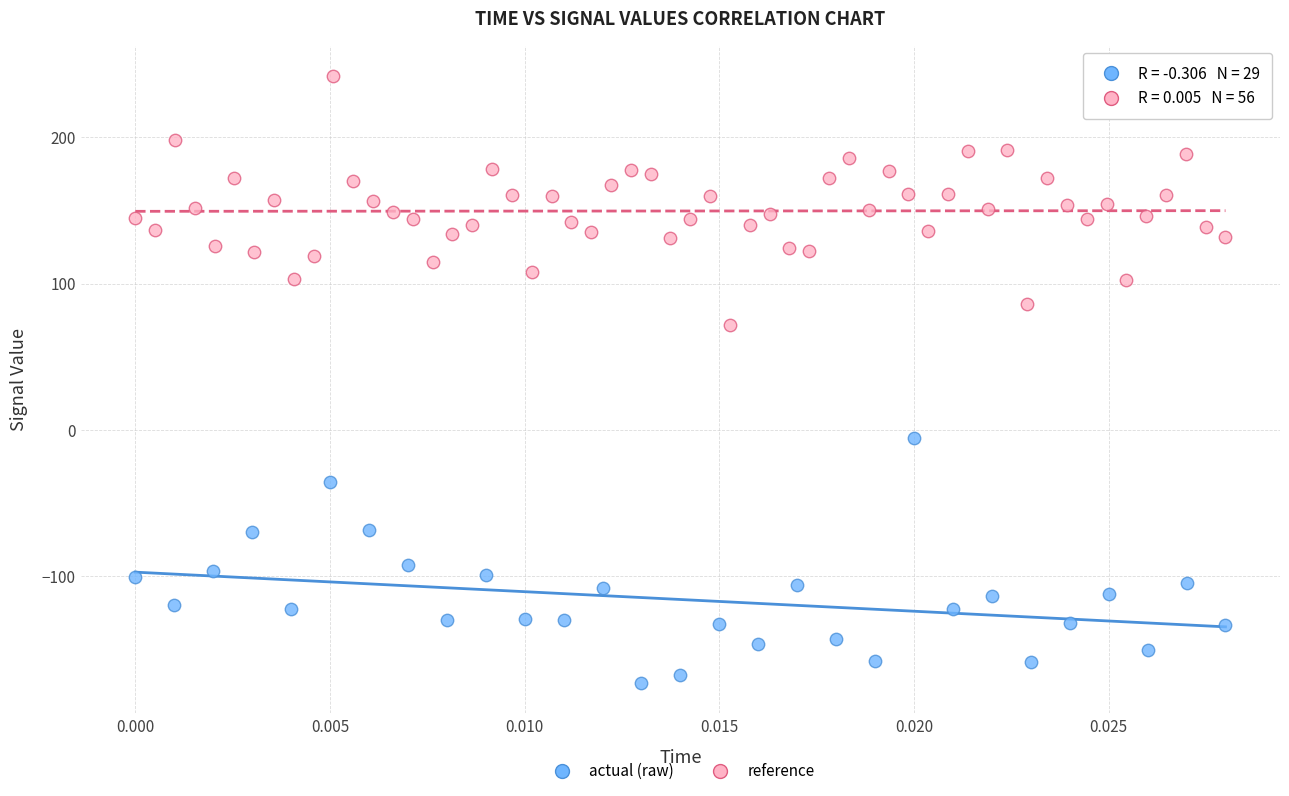

What are all the series names shown in the legend?

actual (raw), reference